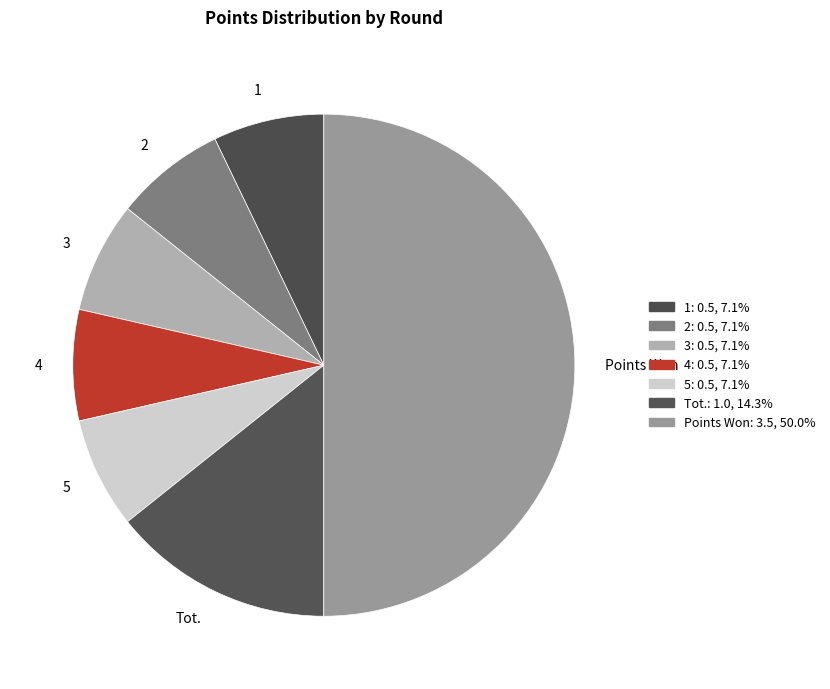

Do Tot. and 3 together represent more than half of the pie?

No